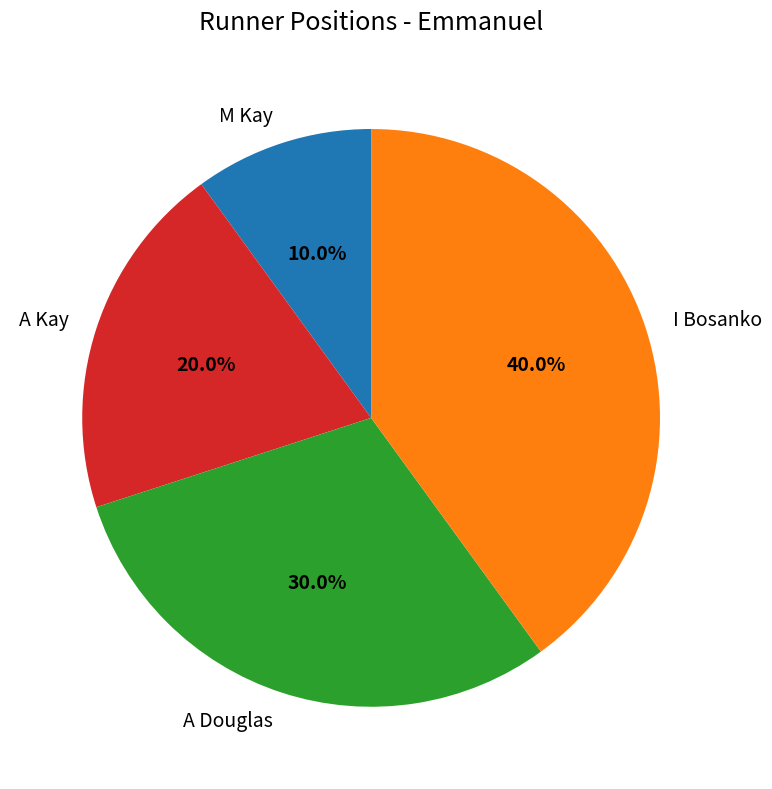

To the nearest percent, what is the difference between the M Kay and A Douglas slice percentages?

20%